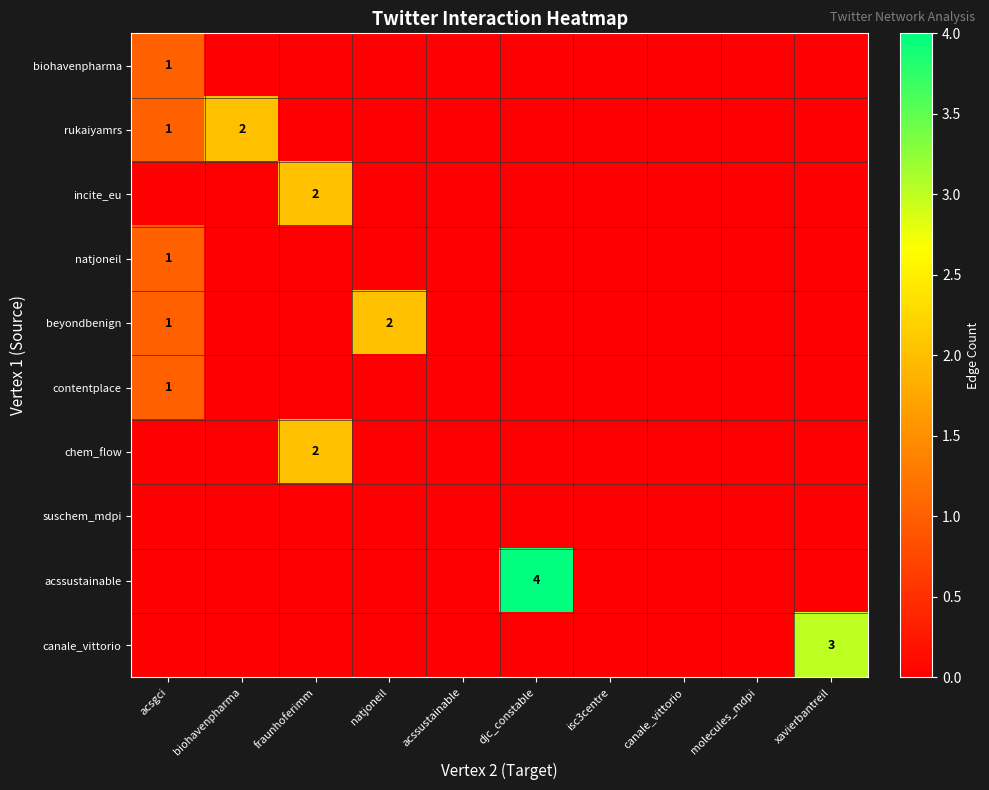

The acssustainable series shows 4 at djc_constable. True or false?

True